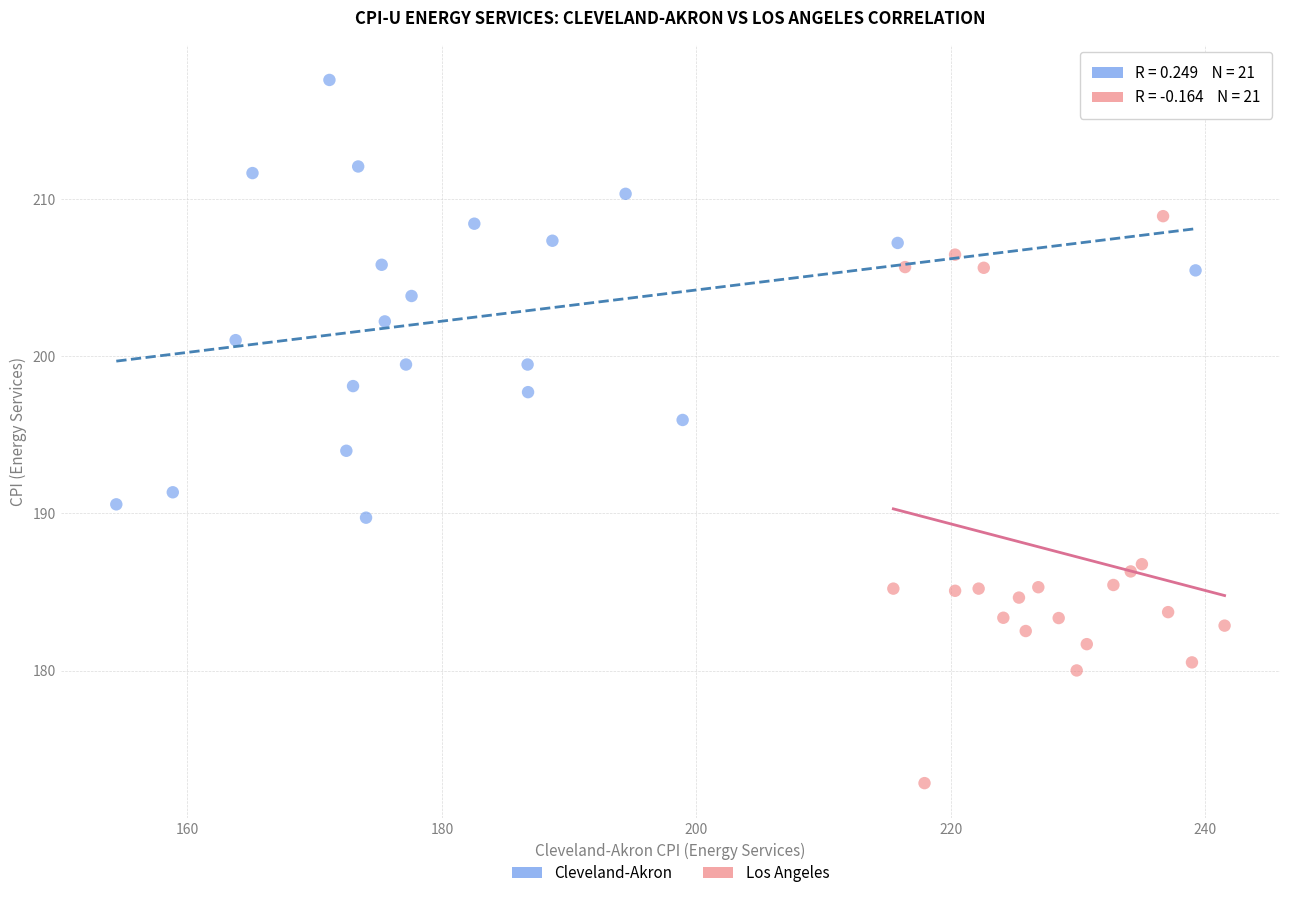

Which series has the widest spread of Y values?

Los Angeles